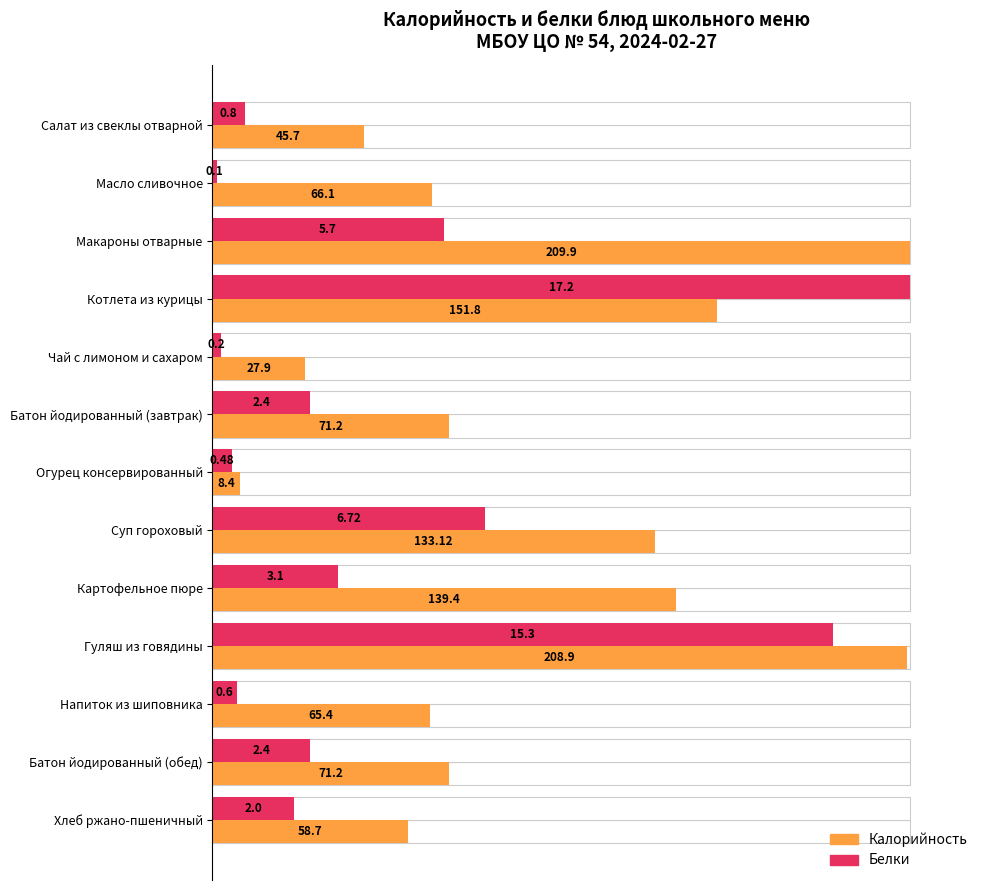

Between Котлета из курицы and Салат из свеклы отварной, which is larger?

Котлета из курицы